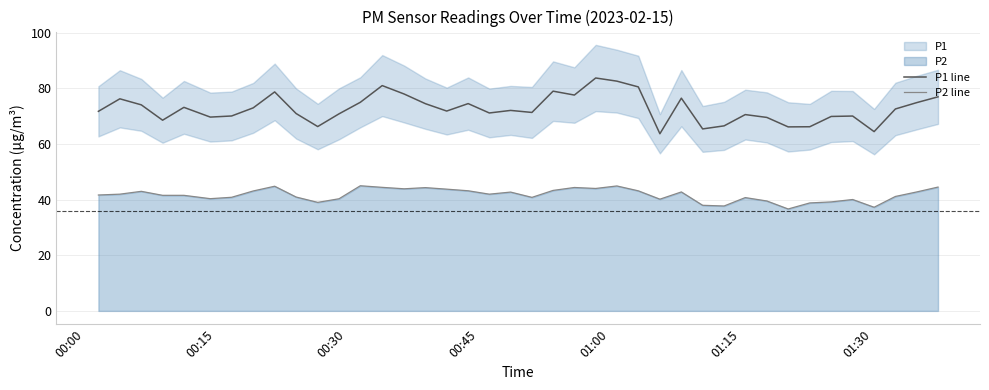

Does the chart display data point markers on the line(s)?

No